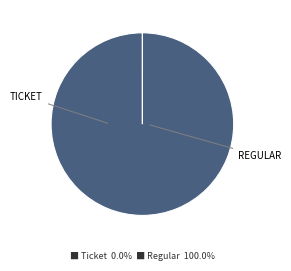

Is there a majority slice in this chart?

Yes